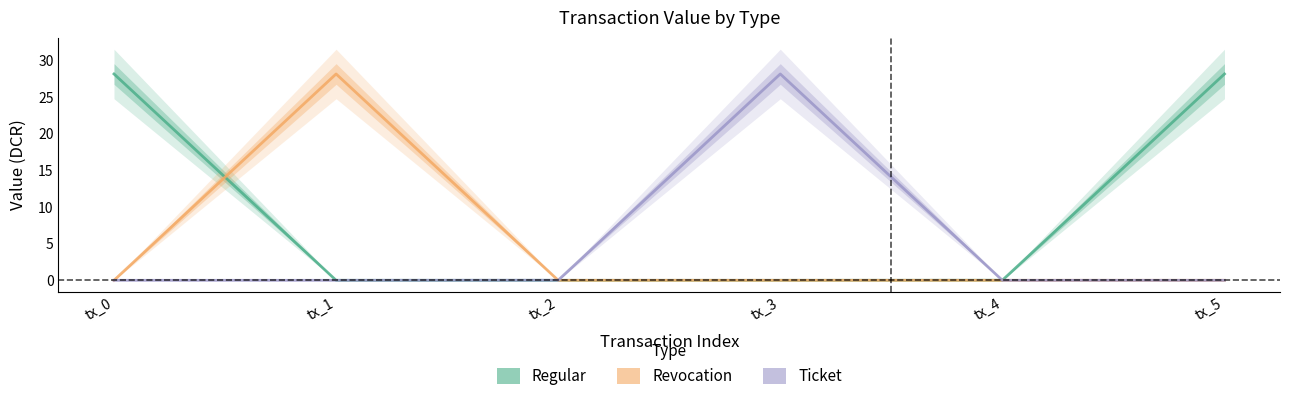

What are all the series names shown in the legend?

Regular, Revocation, Ticket